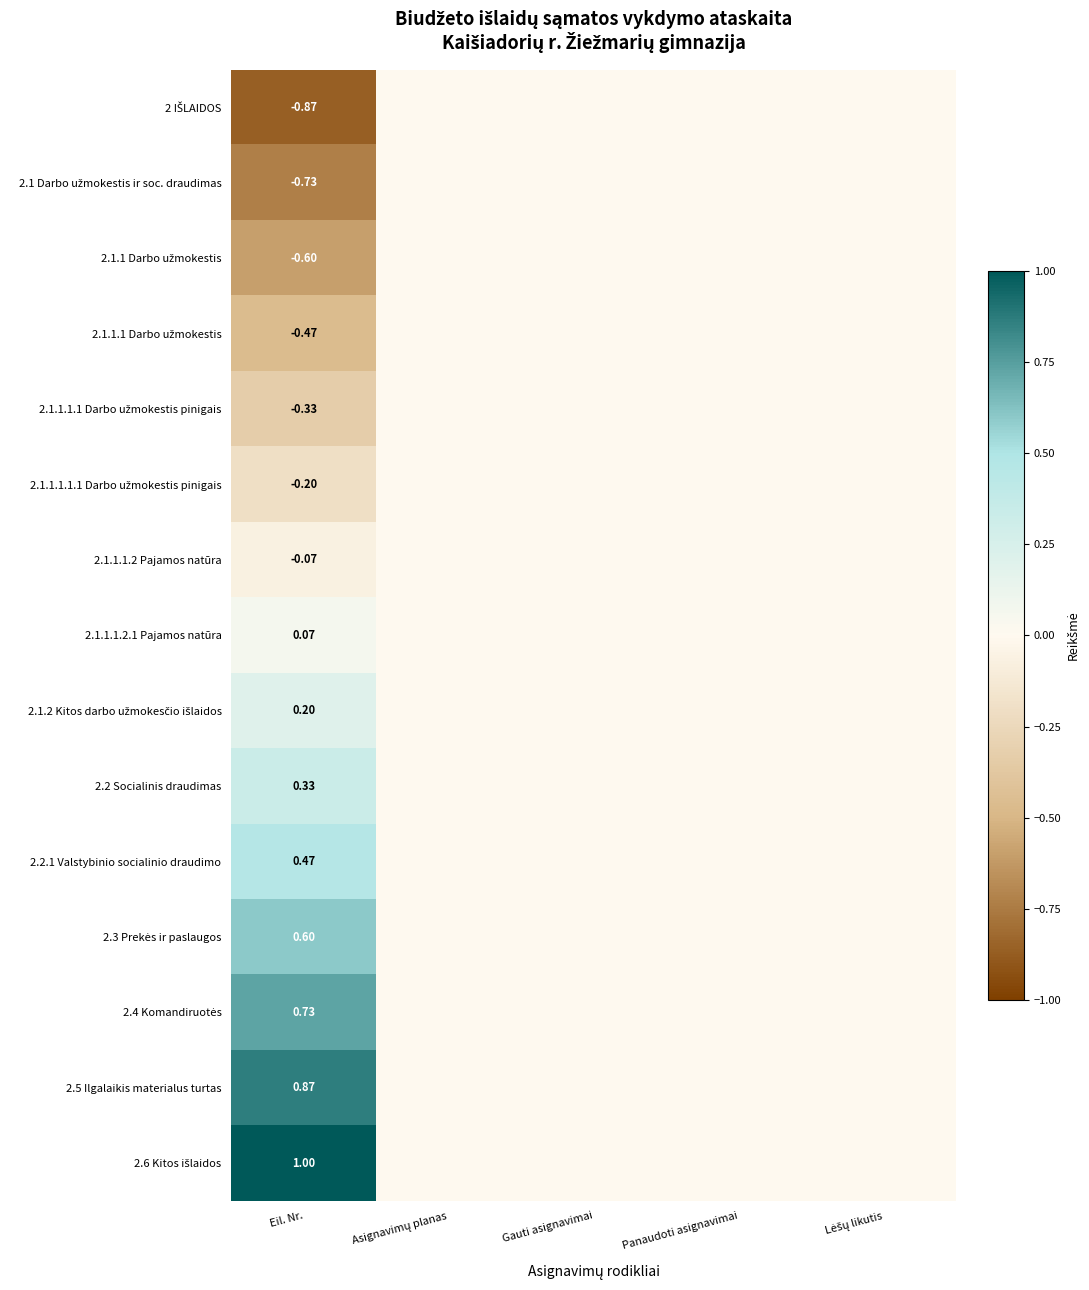

The 2.1.1.1 Darbo užmokestis series shows -0.2 at Asignavimų planas. True or false?

False